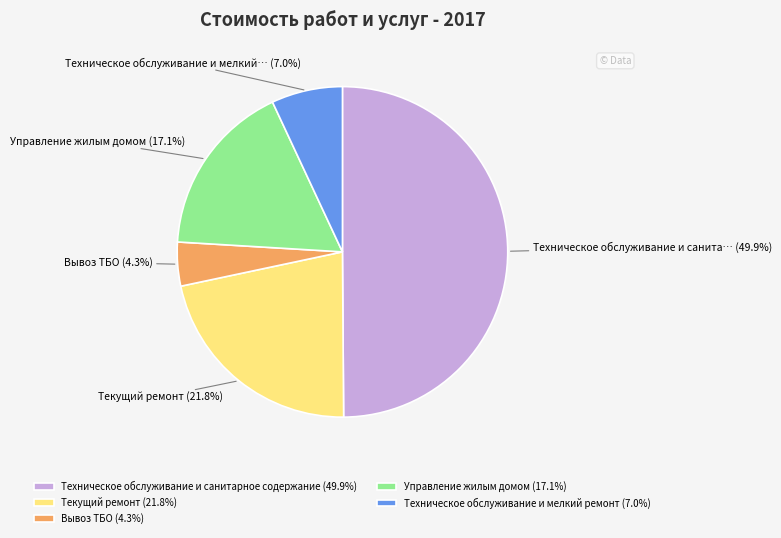

Count the number of slices in the pie.

5